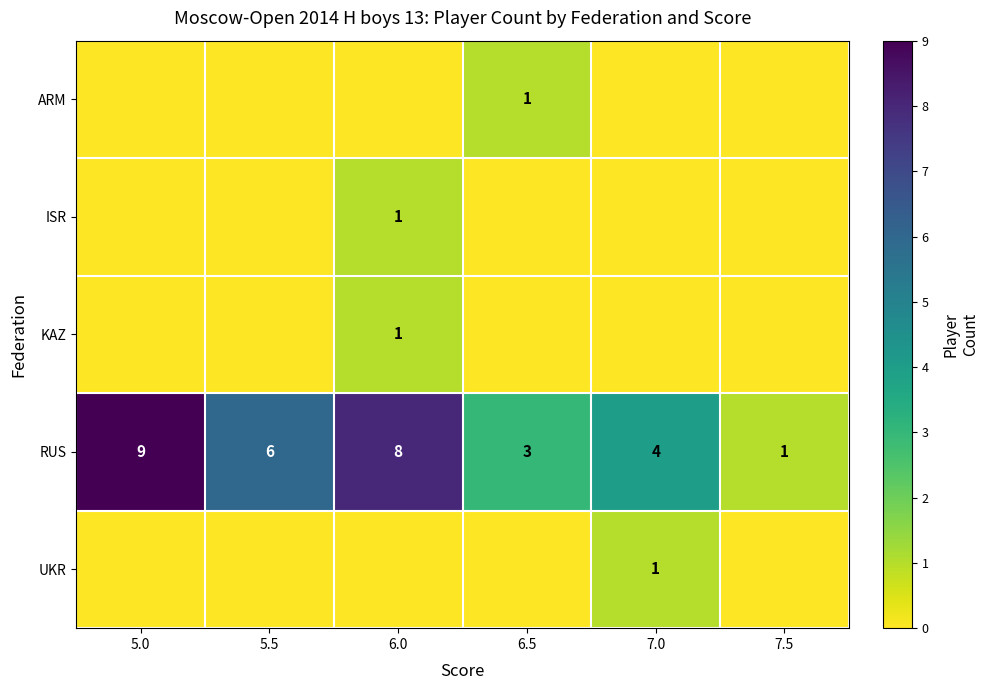

What is the difference between the second highest and minimum values in the RUS series?

7